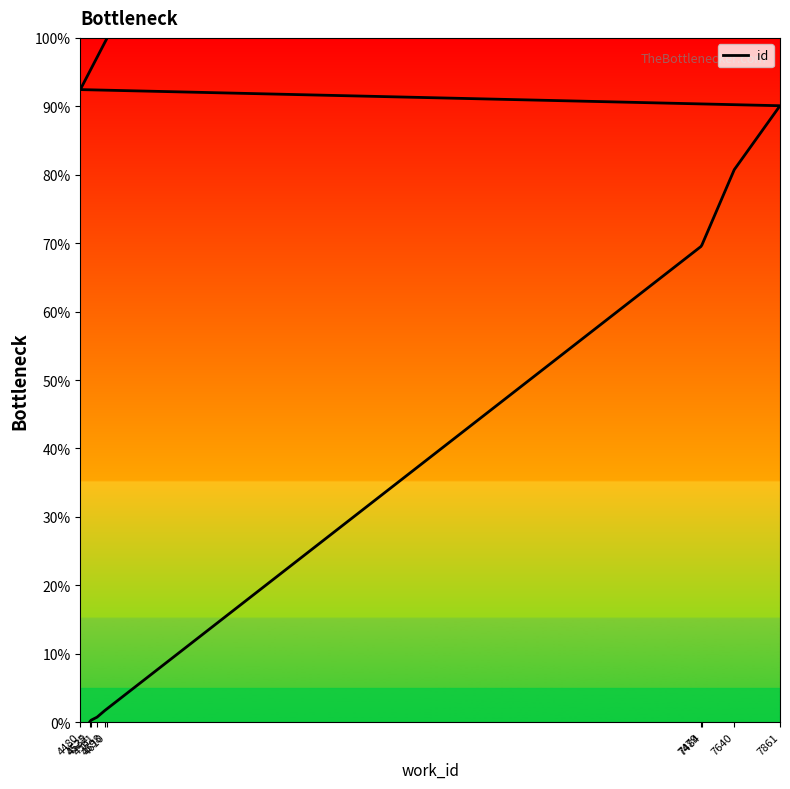

What is the difference between the maximum and minimum values?

100.0